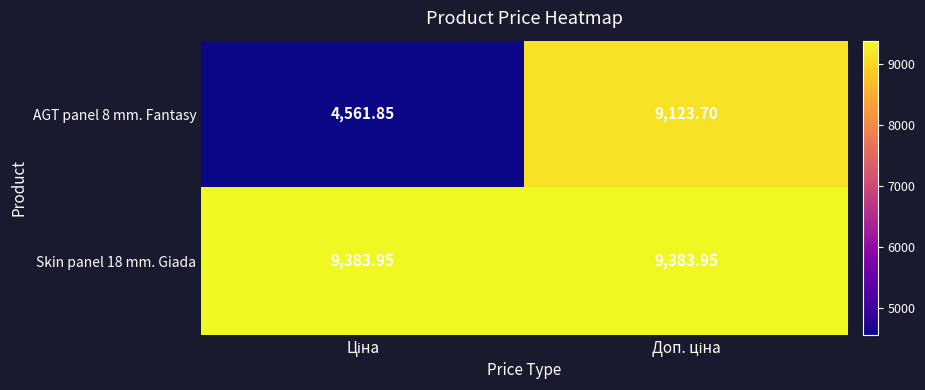

How many categories are shown in the chart?

2